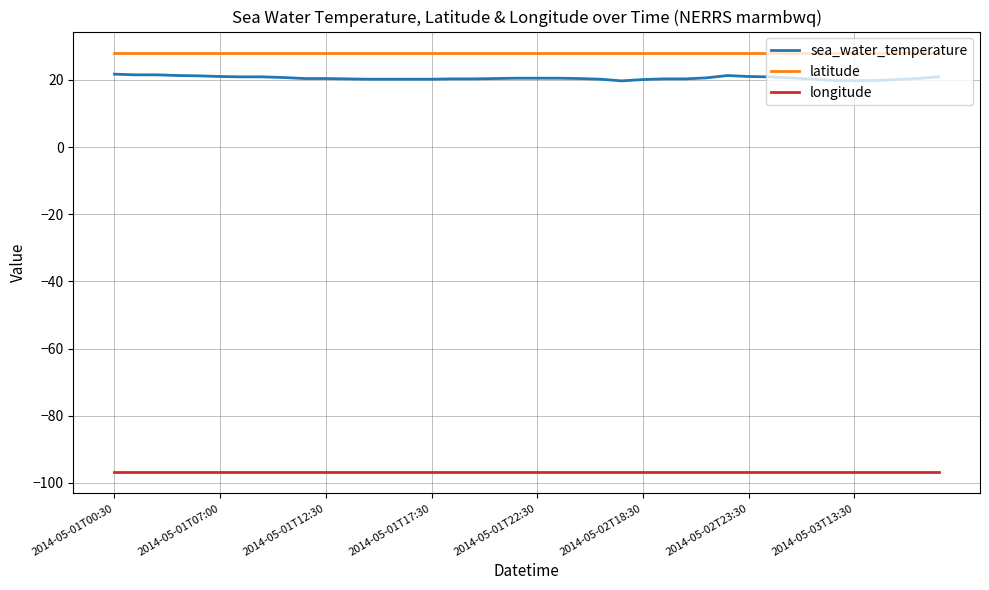

List the series in order of their peak value, lowest first.

longitude, sea_water_temperature, latitude